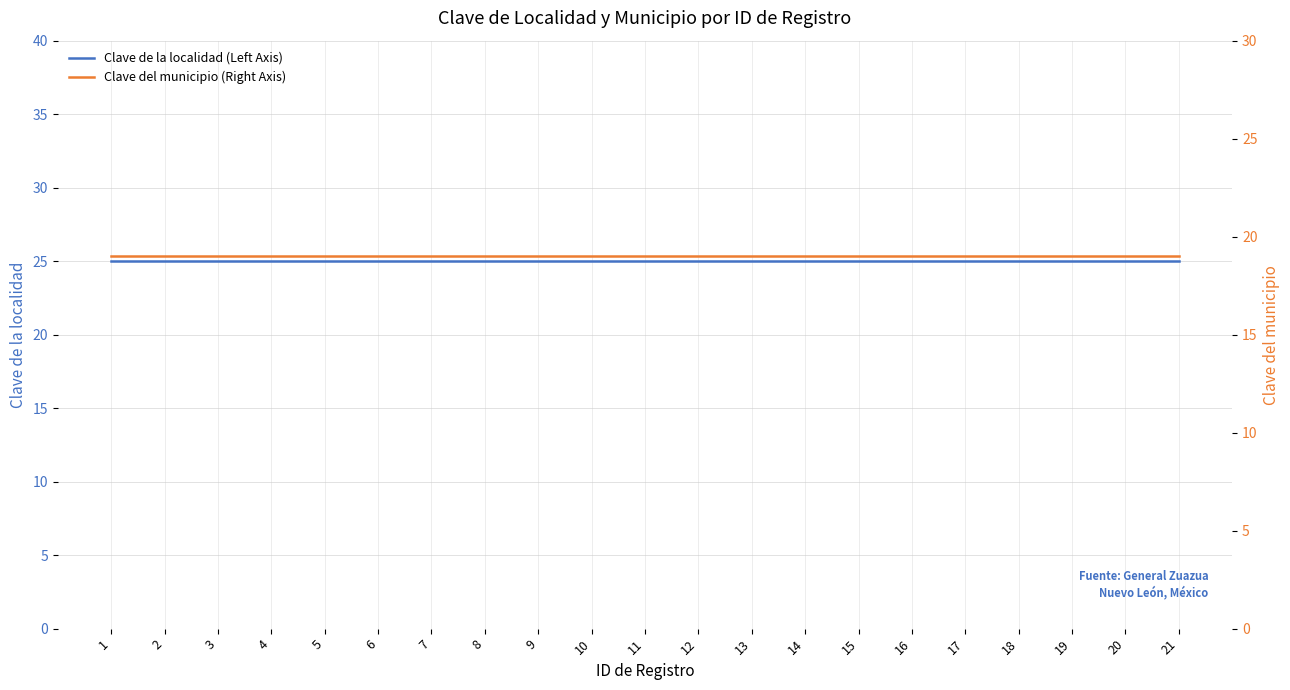

True or false: Clave de la localidad (Left Axis) and Clave del municipio (Right Axis) intersect in this chart.

False